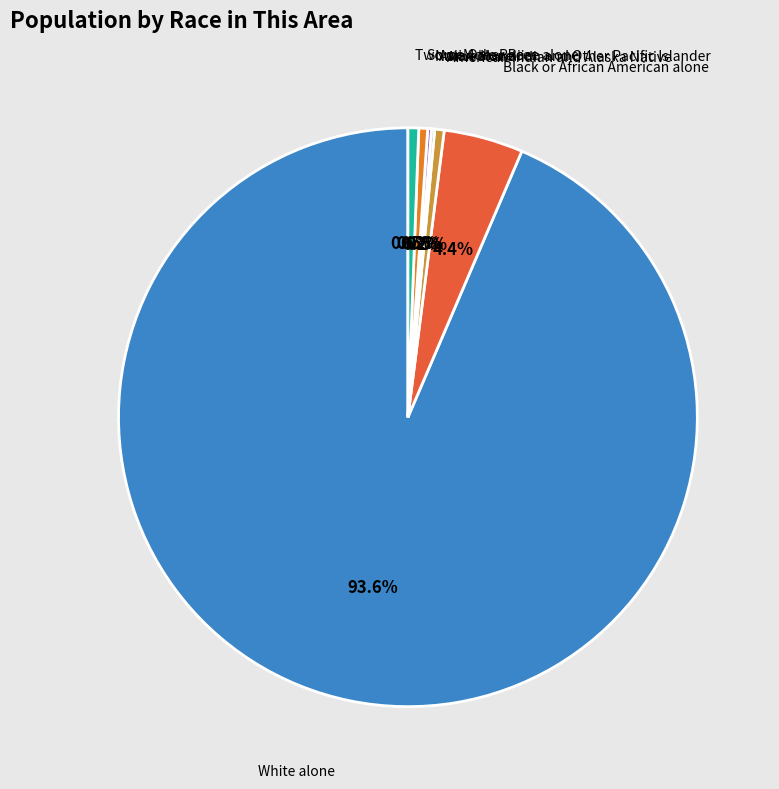

Does any single category account for the majority?

Yes